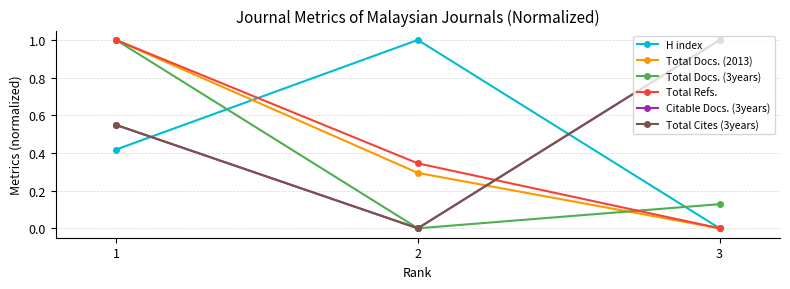

How many lines are shown in the chart?

6